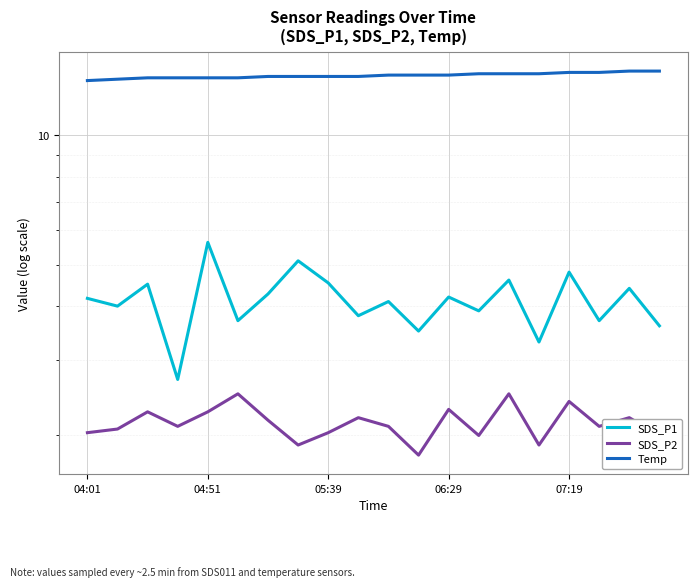

How many interior local peaks does the SDS_P2 series have?

7